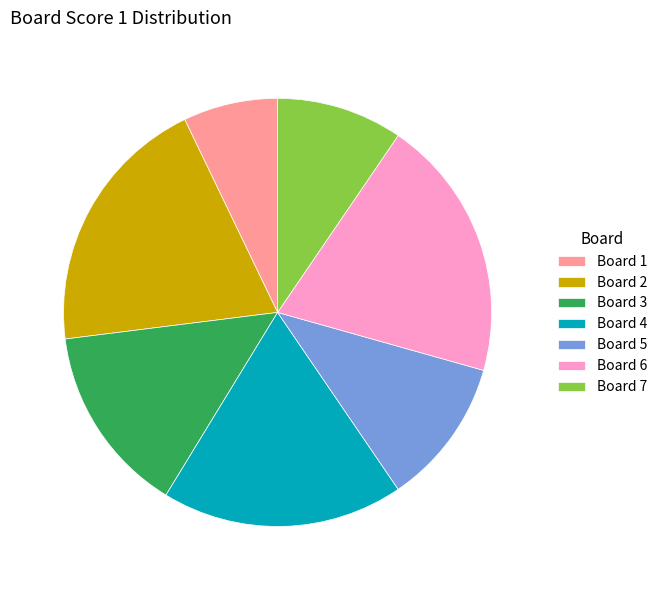

Between Board 1 and Board 7, which is larger?

Board 7